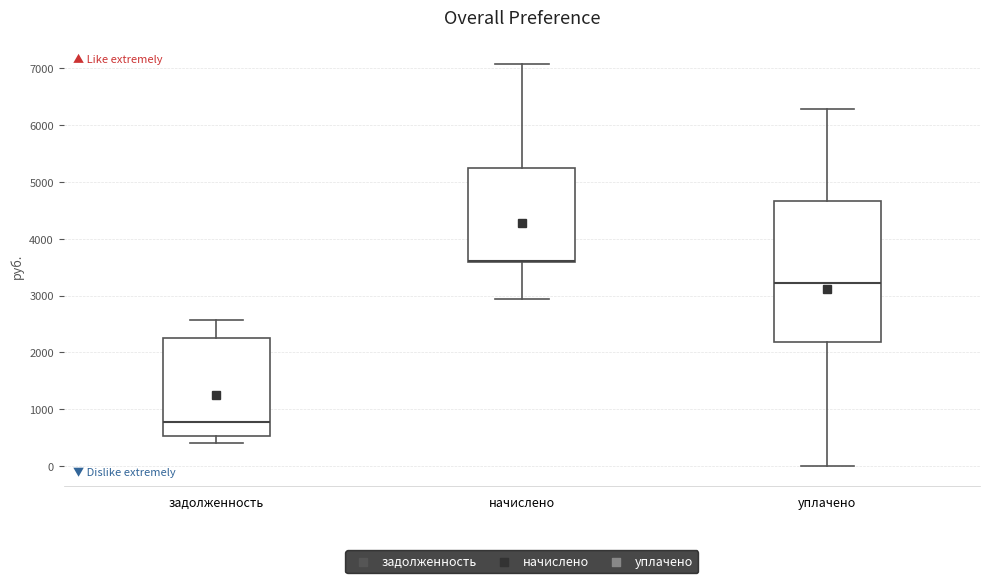

Where does the median line of the box for задолженность sit on the y-axis? The values are not printed on the chart, so give them approximately, as read against the axis.

800